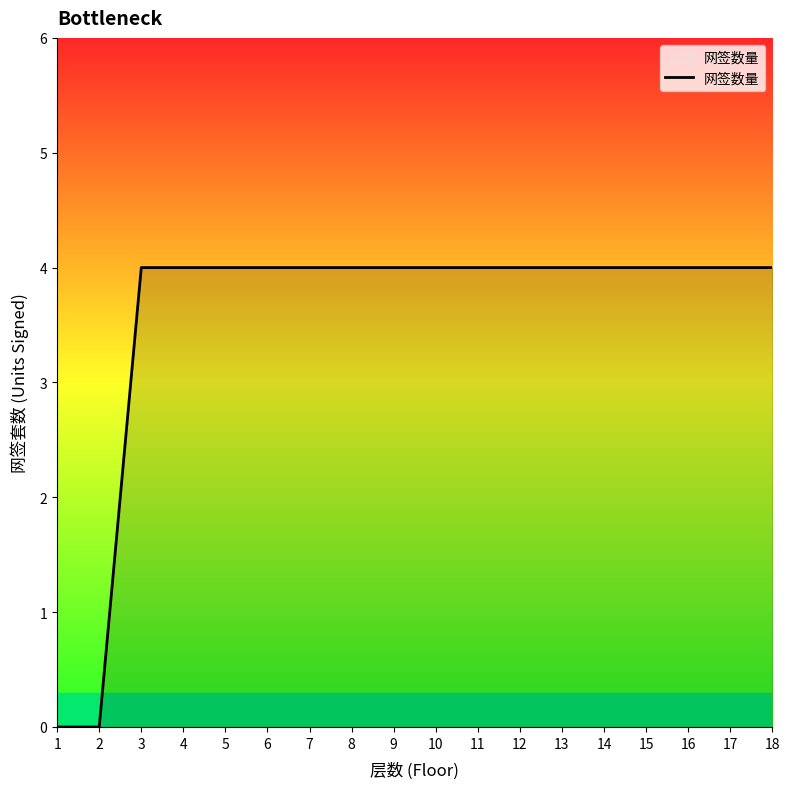

The value at 12 is 4. True or false?

True